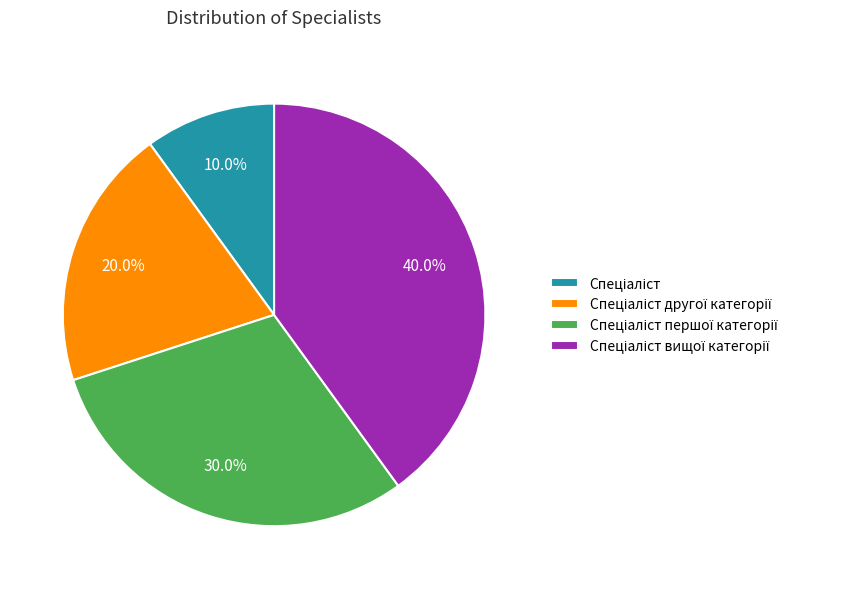

Is there a majority slice in this chart?

No